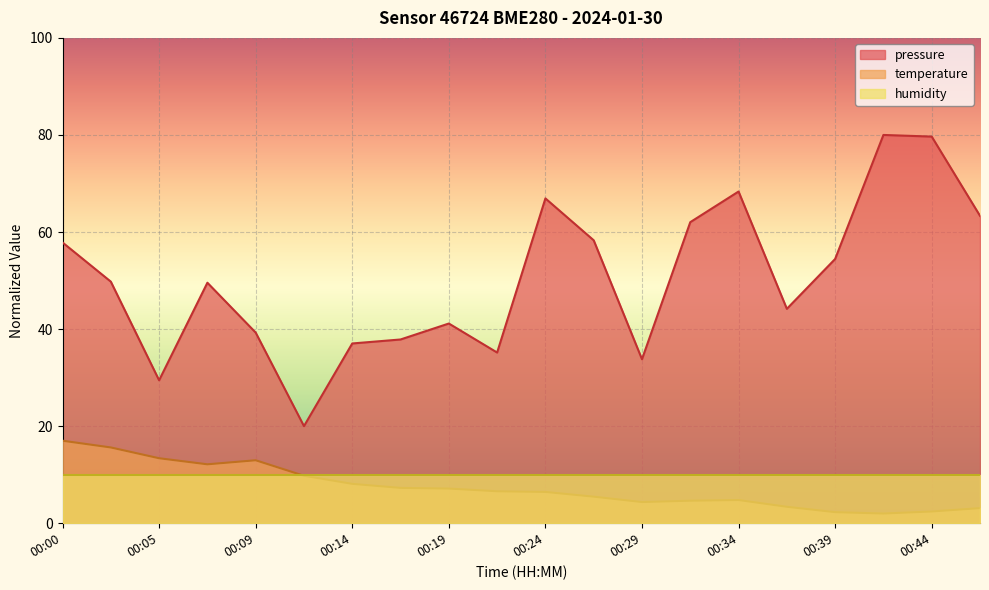

How many data points in pressure are less than 49?

9